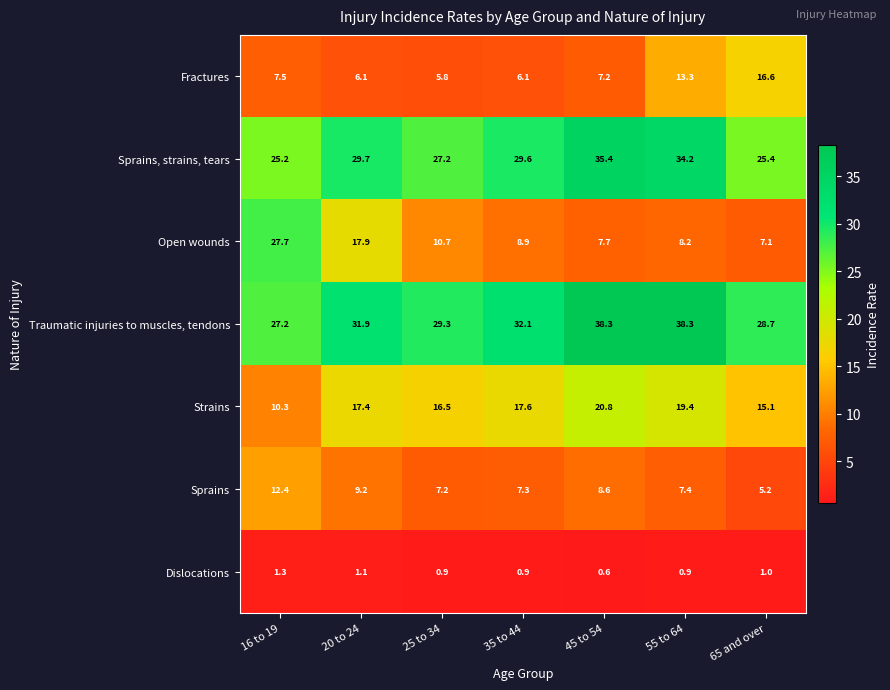

At which label is Fractures closest to 11?

55 to 64